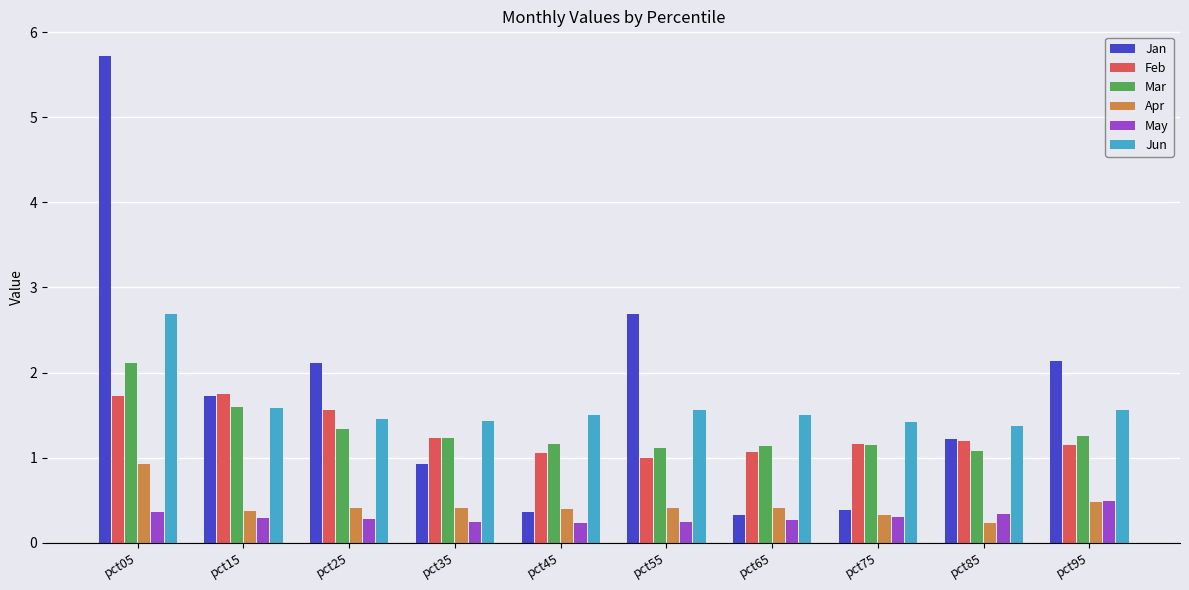

The value of Feb at pct15 is 1.0. True or false?

False